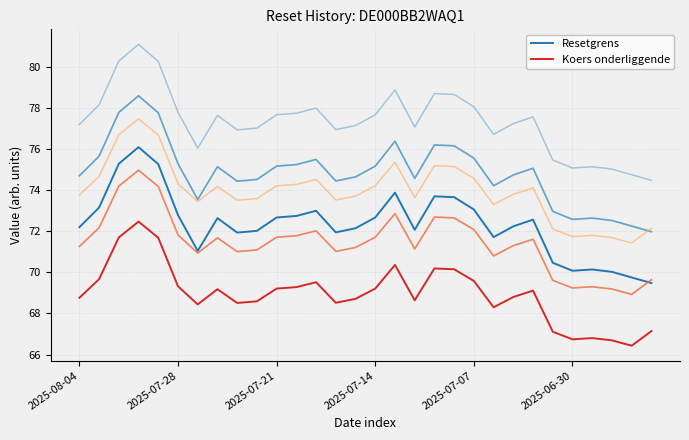

Count the number of categories in the chart.

30